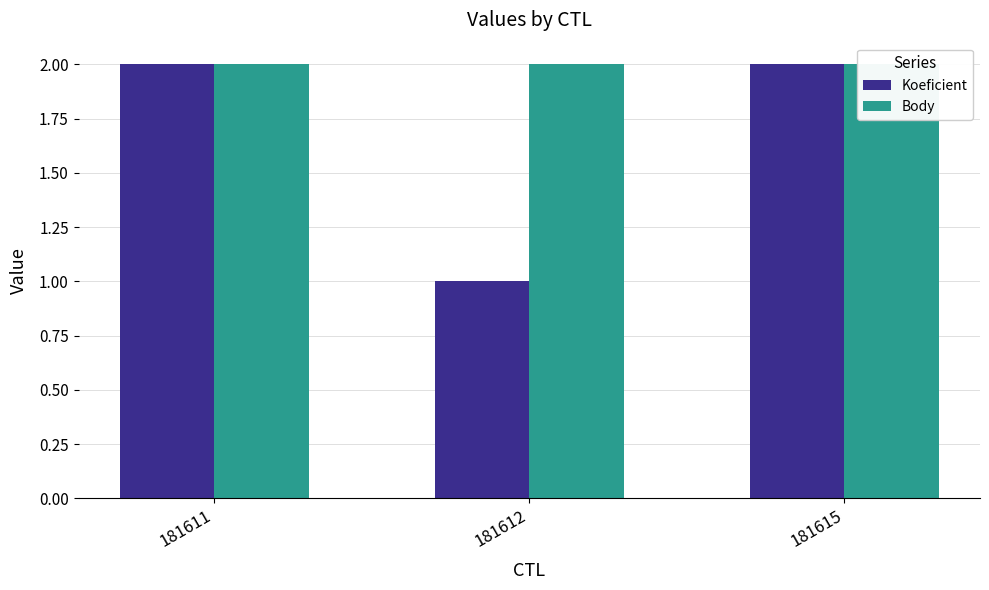

Rank the series at 181615 from highest to lowest value.

Koeficient, Body